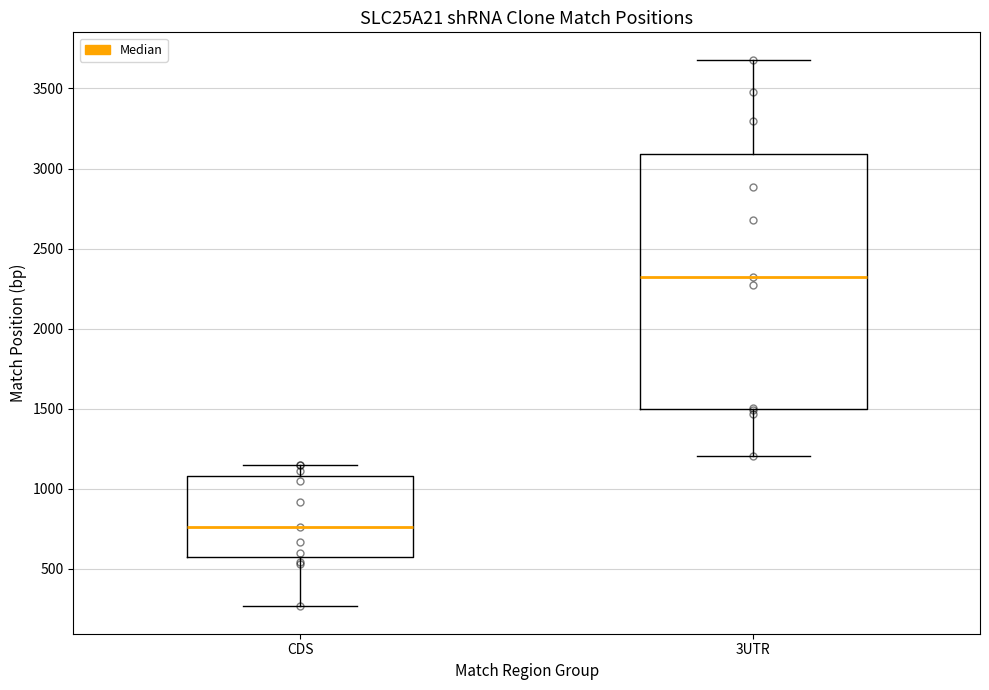

Comparing the boxes themselves (not the whiskers), which one is the tallest?

3UTR